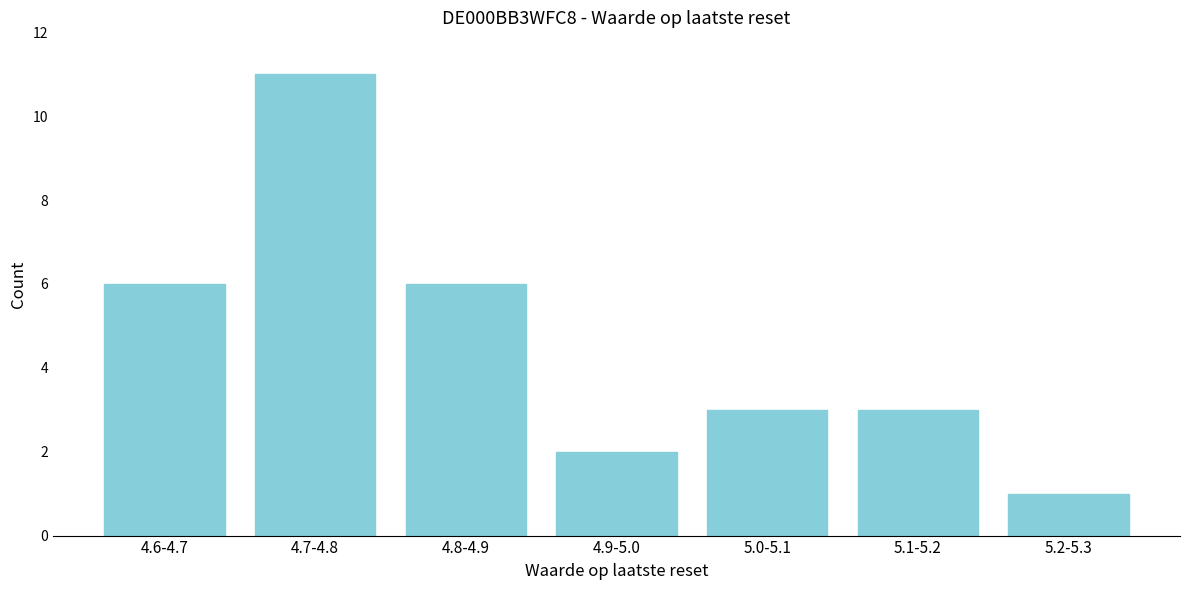

Reading left to right, extract all data points from this chart.

6	11	6	2	3	3	1